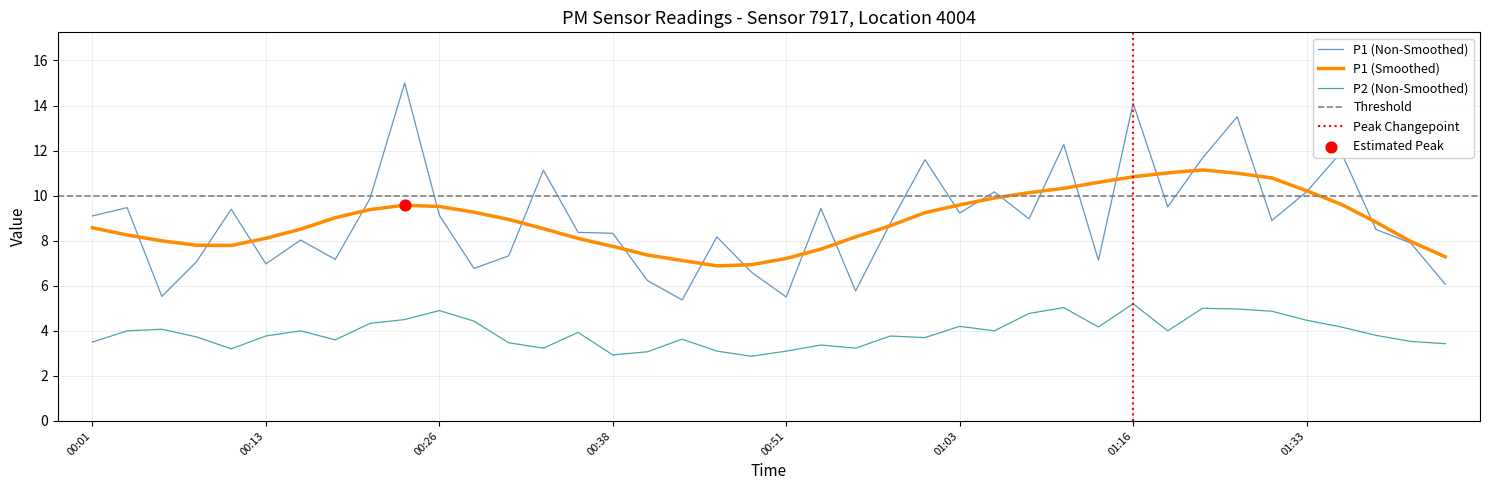

True or false: P1 (Smoothed) has a value of 8.1 at 00:13.

True